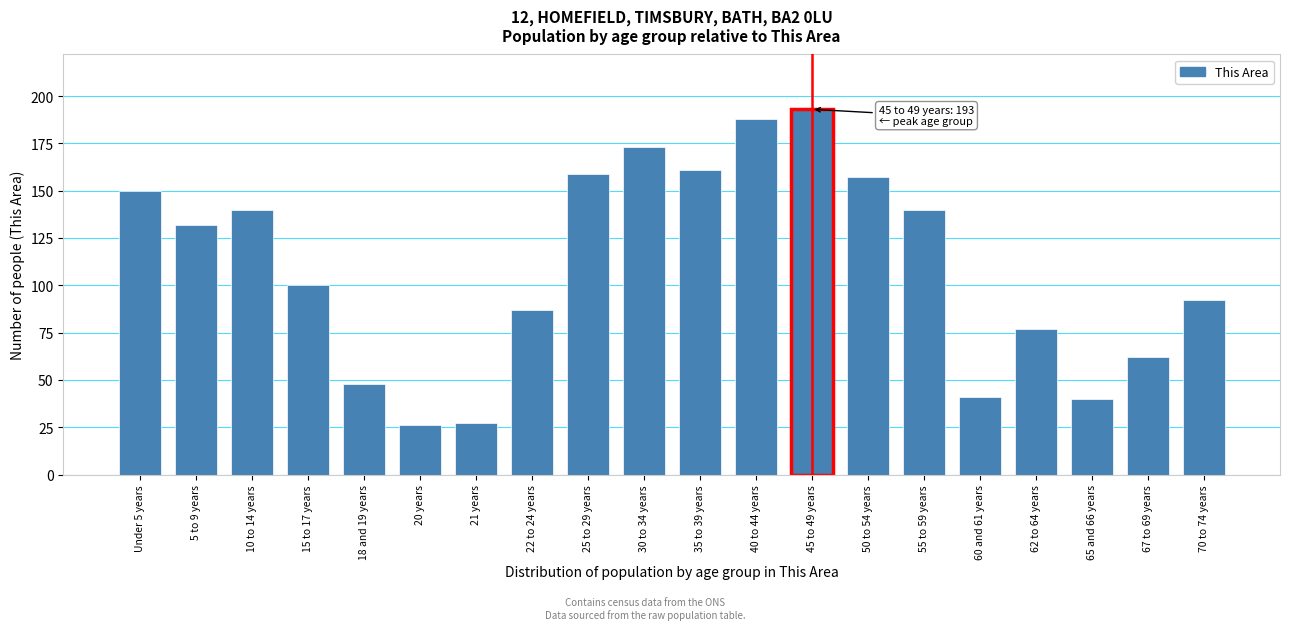

Reading left to right, extract all data points from this chart.

Under 5 years=150	5 to 9 years=132	10 to 14 years=140	15 to 17 years=100	18 and 19 years=48	20 years=26	21 years=27	22 to 24 years=87	25 to 29 years=159	30 to 34 years=173	35 to 39 years=161	40 to 44 years=188	45 to 49 years=193	50 to 54 years=157	55 to 59 years=140	60 and 61 years=41	62 to 64 years=77	65 and 66 years=40	67 to 69 years=62	70 to 74 years=92